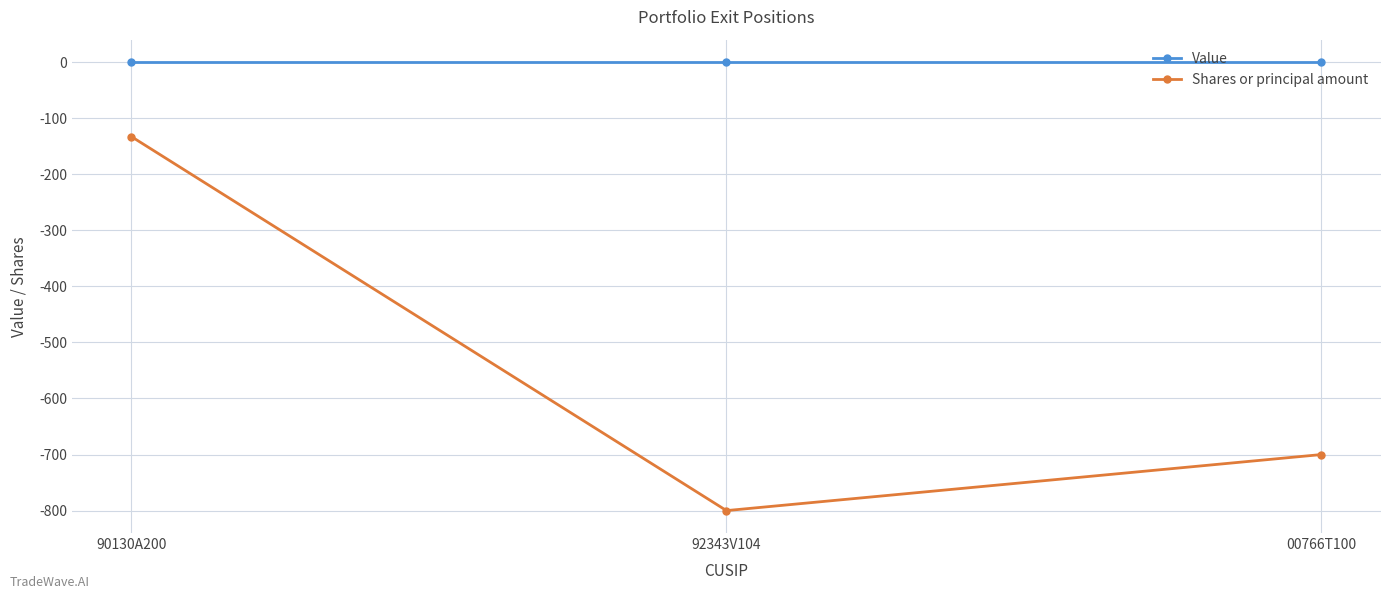

Reading left to right, transcribe all the data shown in this chart.

Value: 0	0	0
Shares or principal amount: -133	-800	-700